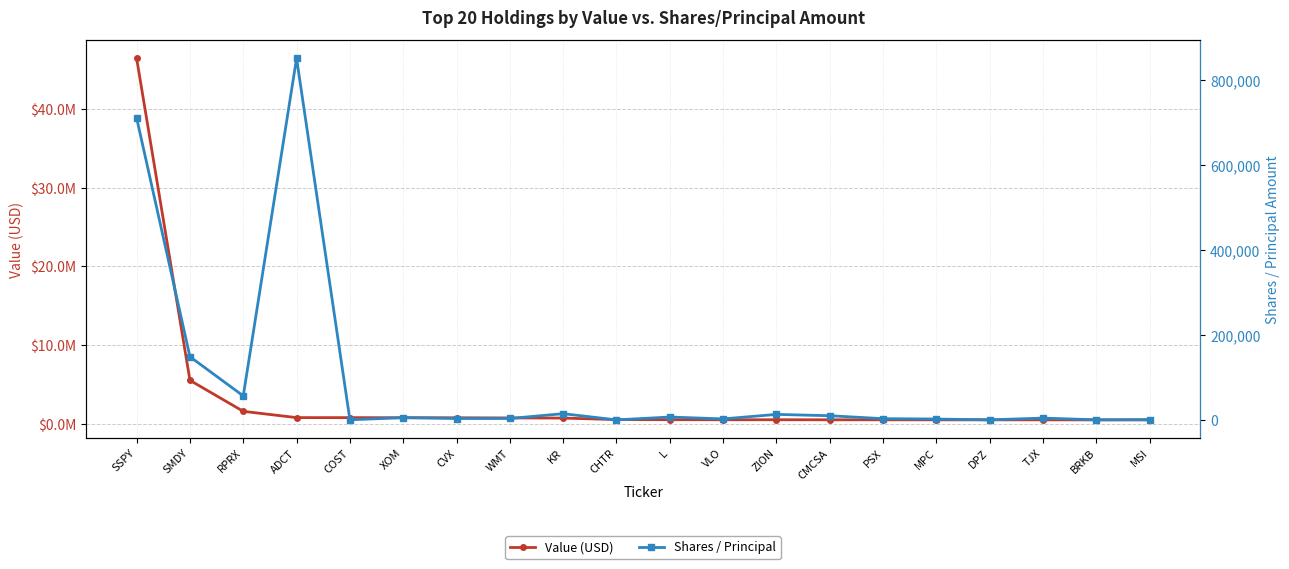

What is the total value across all series at CHTR?

511792